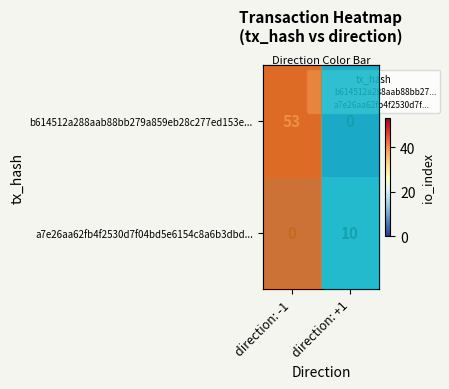

Between direction: -1 and direction: +1, which series saw the biggest shift?

b614512a288aab88bb279a859eb28c277ed153e...